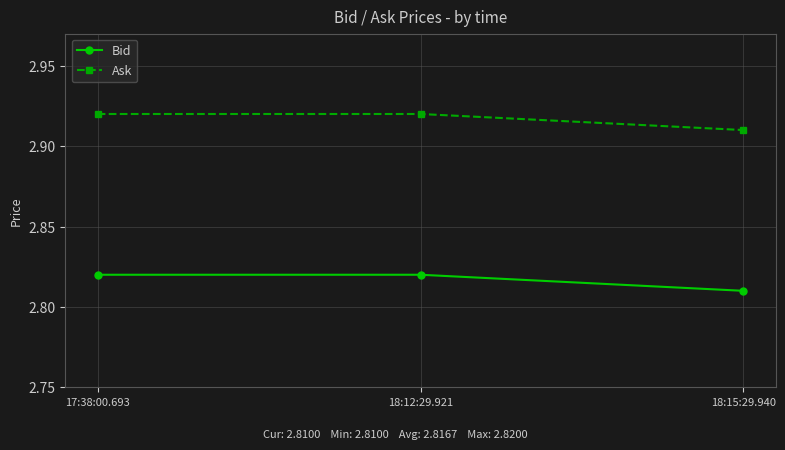

Which series has the largest total across all categories?

Ask